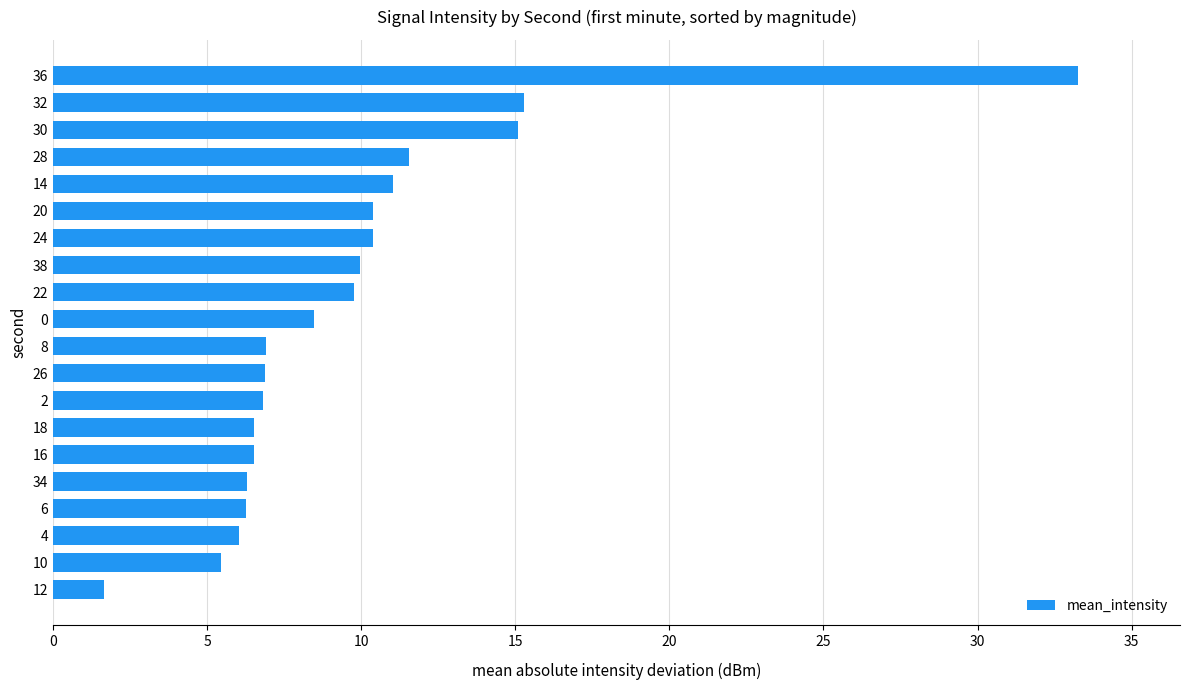

What is the difference between the values at 22 and 4?

3.7